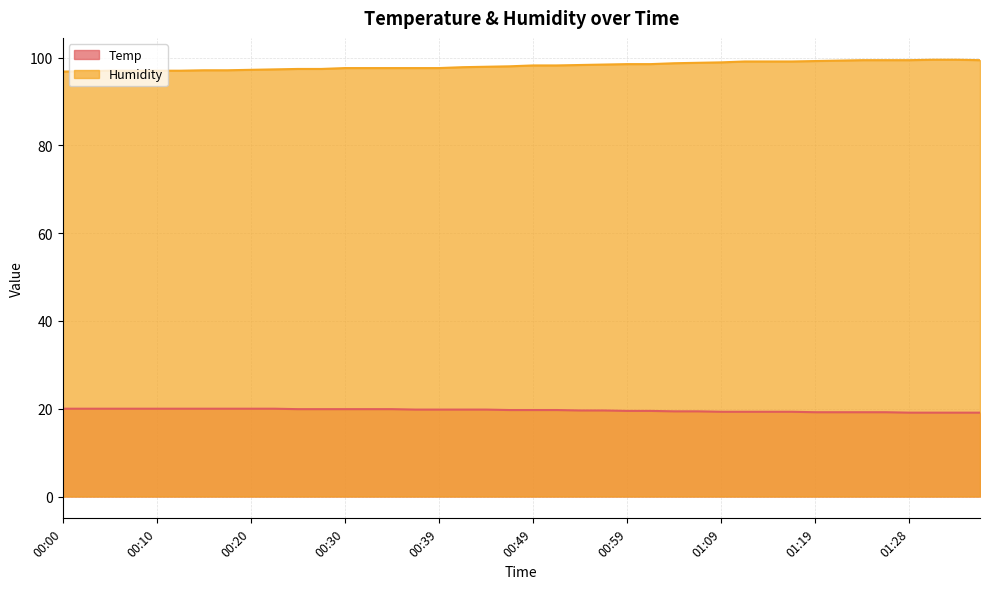

How many distinct data groups are displayed?

2